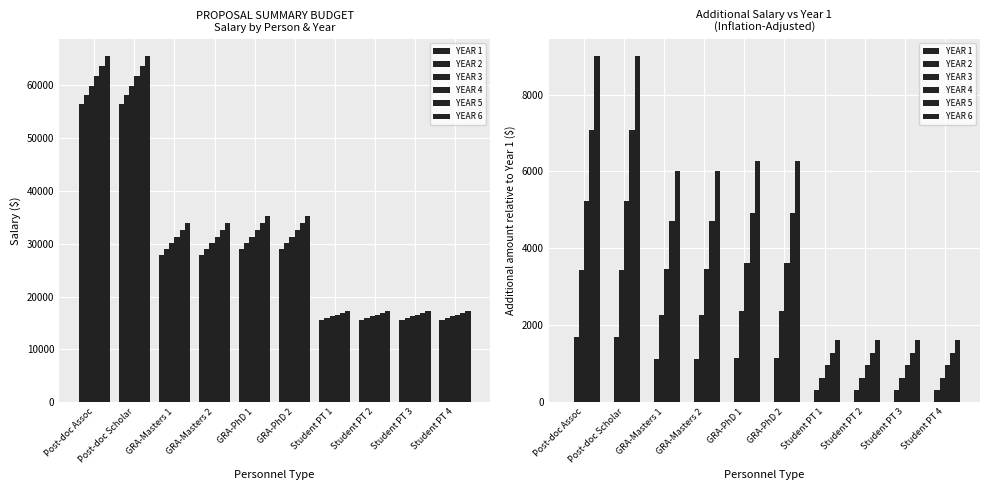

What is the spread (max minus min) of values at GRA-Masters 2?

6025.6